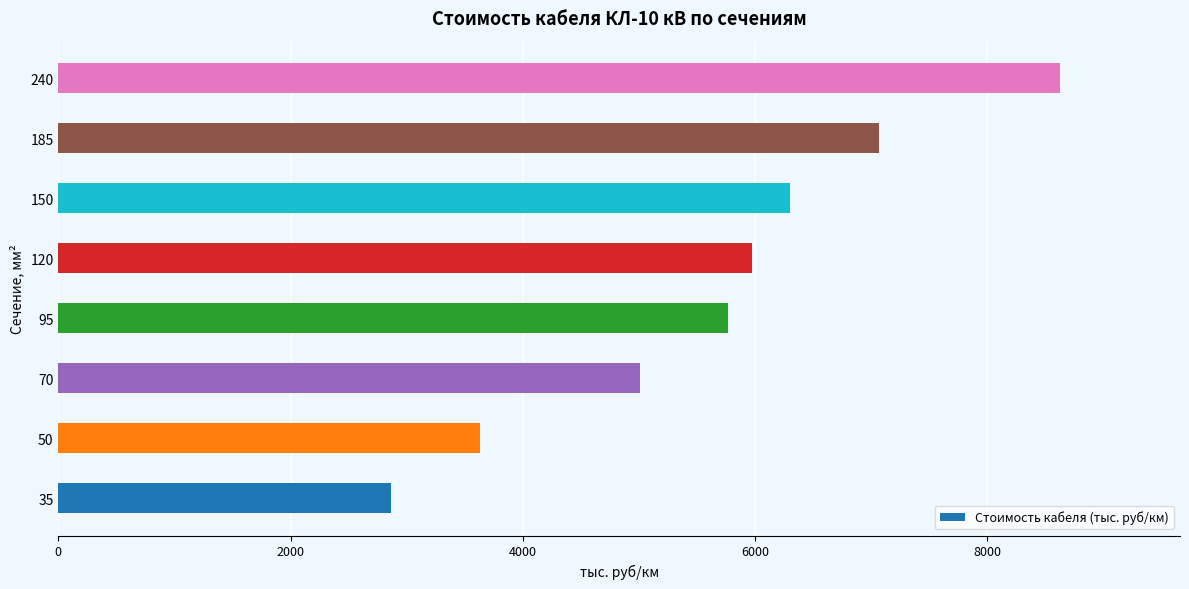

Reading bottom to top, transcribe all the data shown in this chart.

35=2866.1	50=3633.1	70=5008.1	95=5768.0	120=5970.7	150=6298.9	185=7068.7	240=8624.0